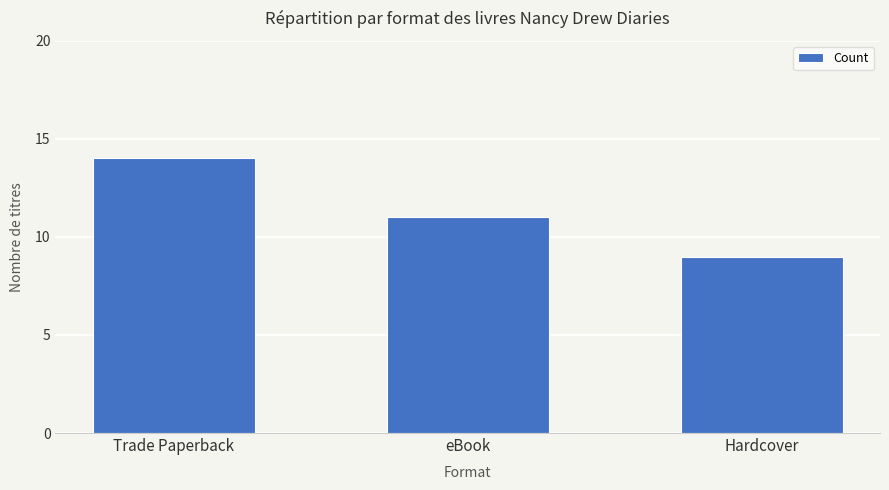

Is it true that the value at eBook is 11?

True